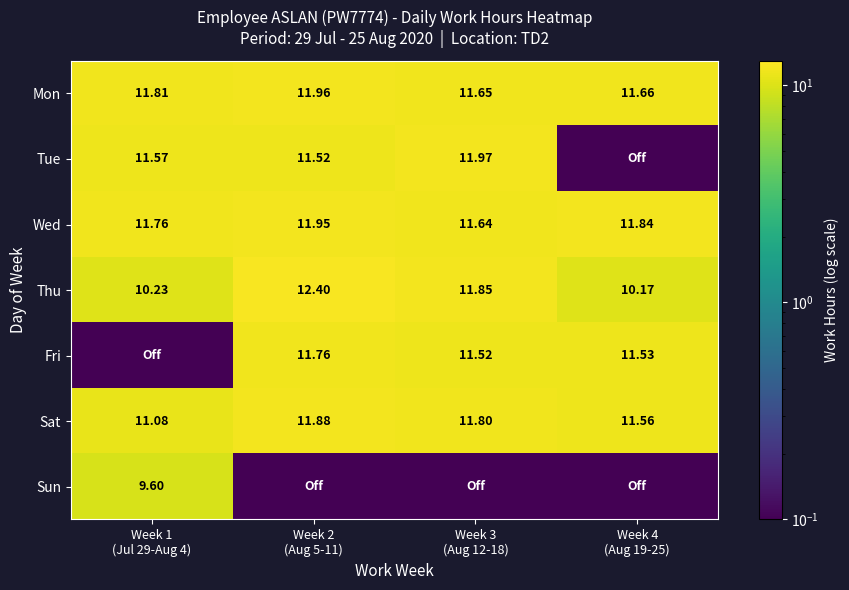

What is the difference between the maximum and minimum values in the Tue series?

11.9